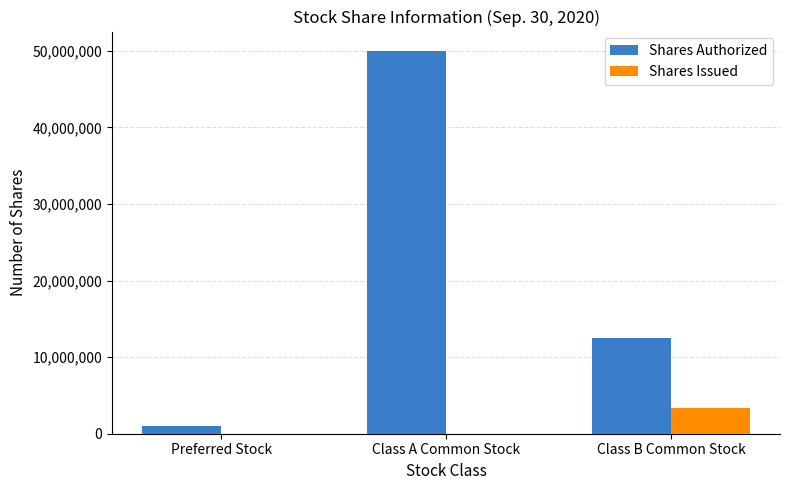

Reading right to left, extract all data points from this chart.

Shares Authorized: 12500000	50000000	1000000
Shares Issued: 3306250	0	0